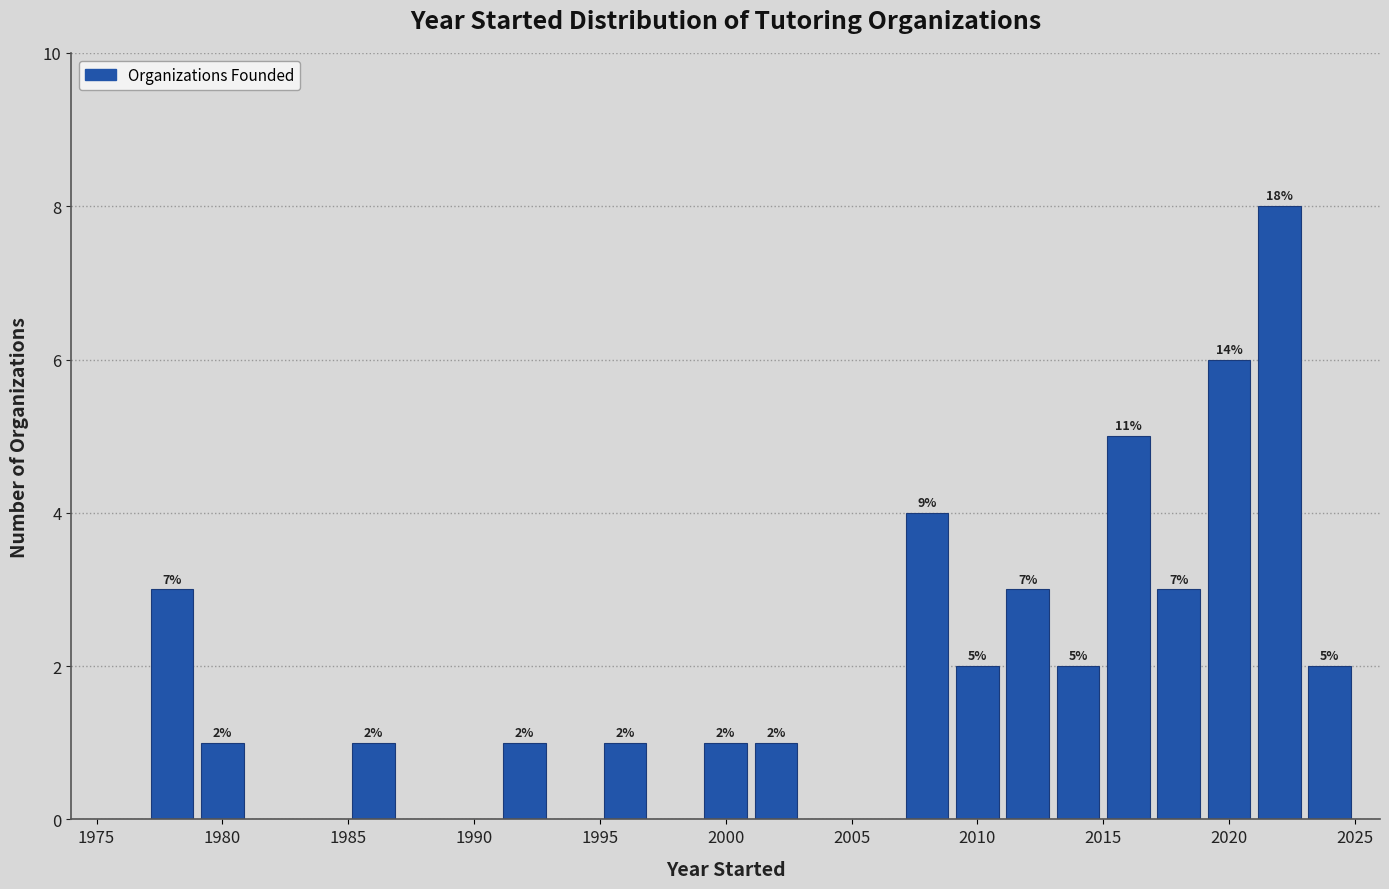

Which range on the x-axis has the tallest bar?

2021 to 2023